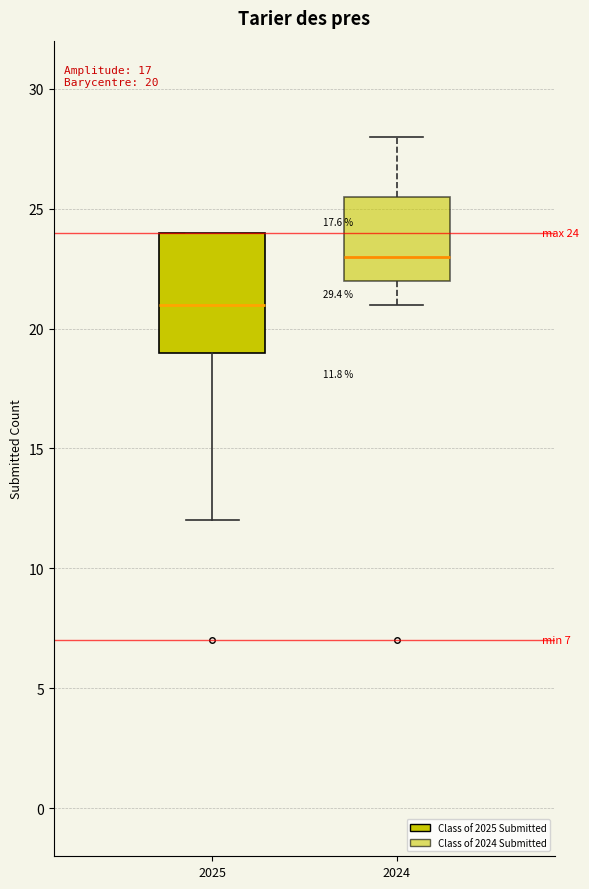

Which box has the lowest median line?

2025